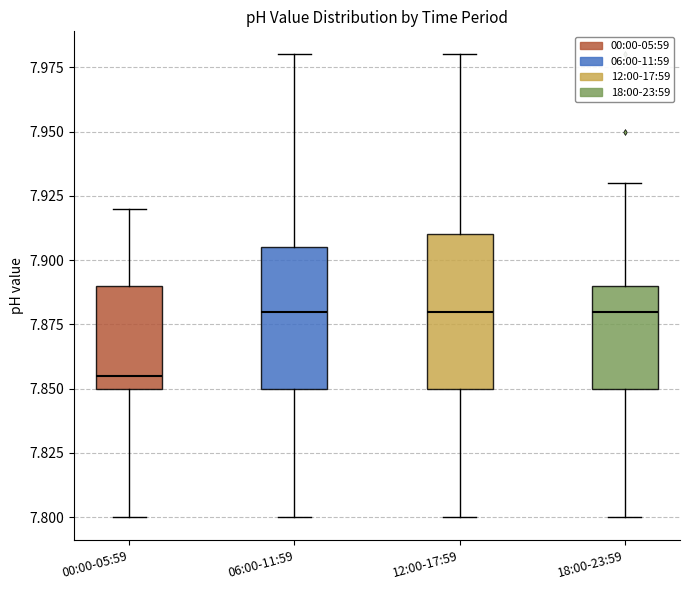

Where is the upper edge of the box for 12:00-17:59 on the y-axis? The values are not printed on the chart, so give them approximately, as read against the axis.

7.910